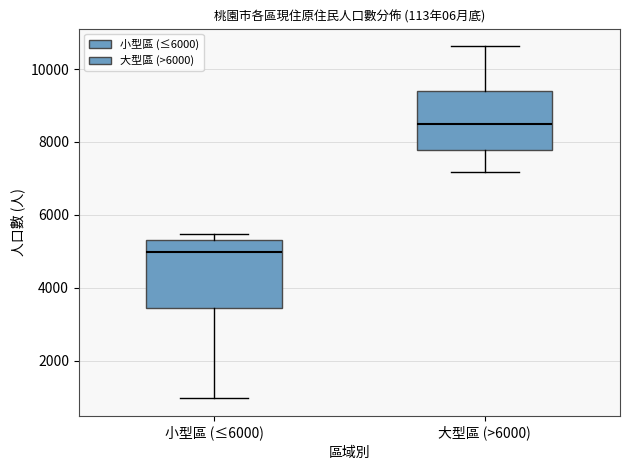

Reading left to right, transcribe this box plot: for each box, give where its median line is, the range the box spans, and where its two whiskers end, as read against the y-axis. The values are not printed on the chart, so give them approximately, as read against the axis.

小型區 (≤6000): median 5000, box 3400 to 5400, whiskers 1000 to 5400 (just above the box's upper edge)
大型區 (>6000): median 8400, box 7800 to 9400, whiskers 7200 to 10600